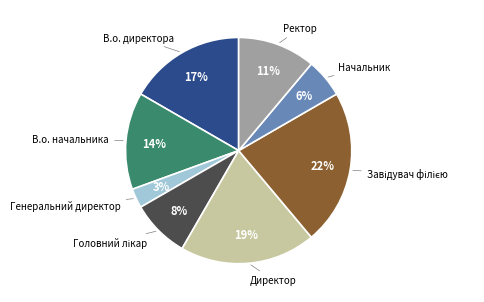

Is there any slice that represents more than half of the pie?

No